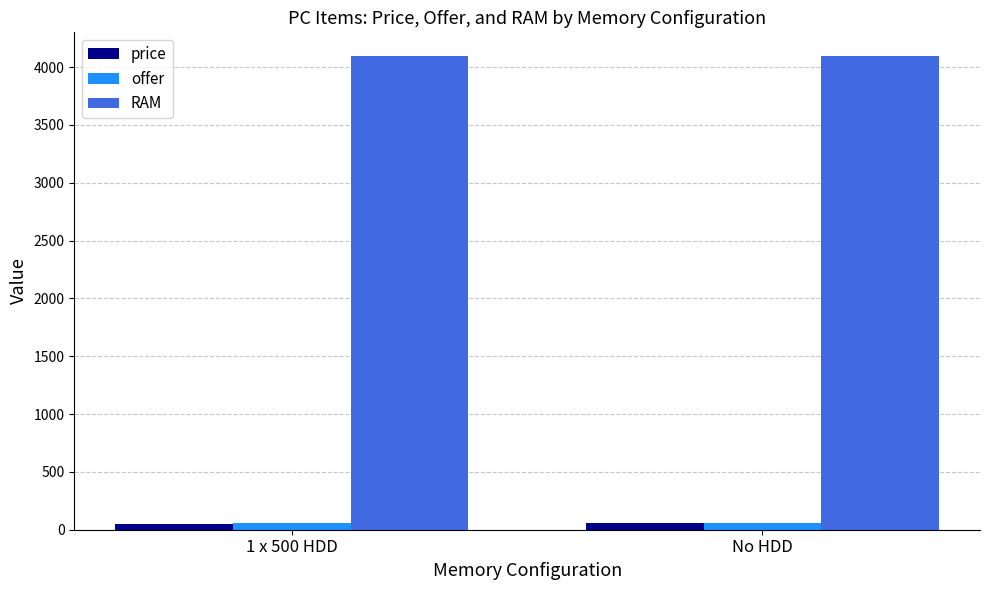

What is the sum of the offer values at 1 x 500 HDD and No HDD?

112